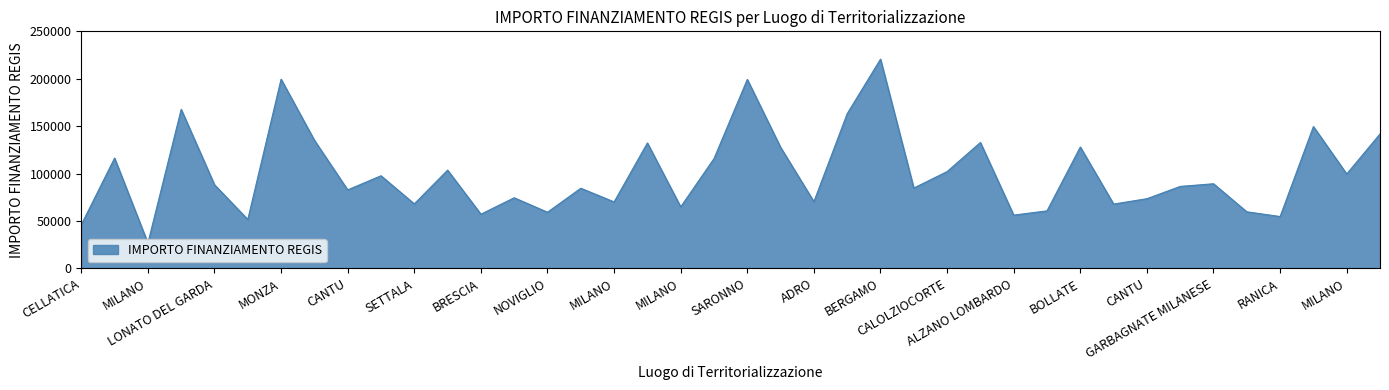

What is the difference between the maximum and minimum values?

193933.1